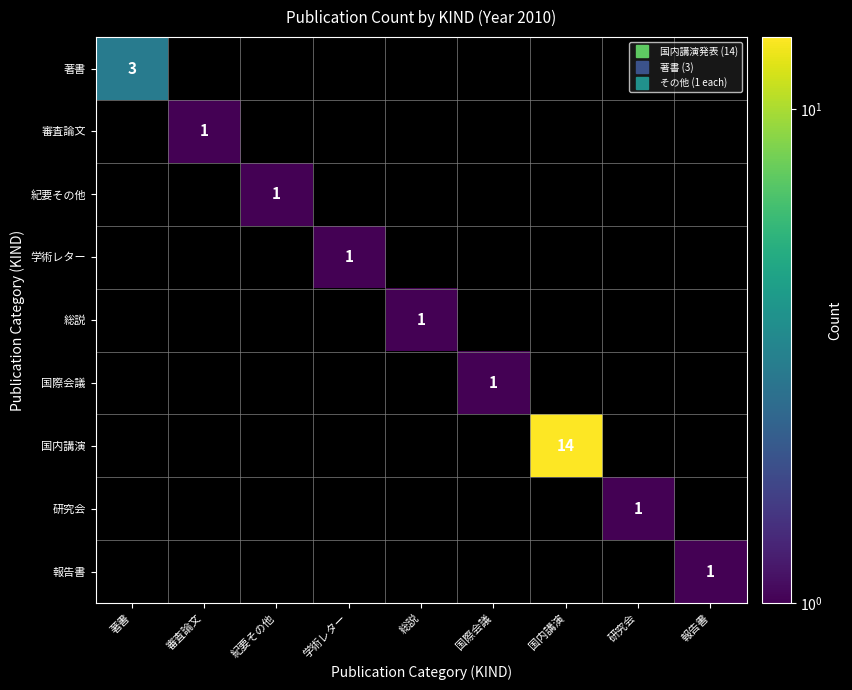

Between 報告書 and 総説, which is larger?

総説